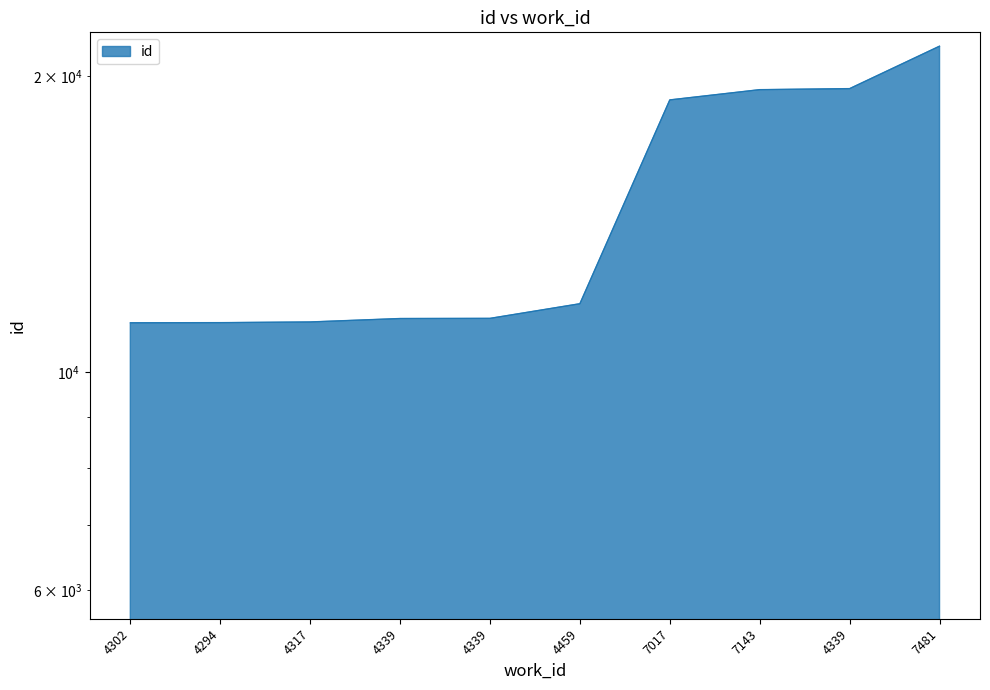

Reading left to right, list all the values displayed in this chart.

4302=11231	4294=11235	4317=11253	4339=11344	4339=11348	4459=11744	7017=18929	7143=19389	4339=19436	7481=21468